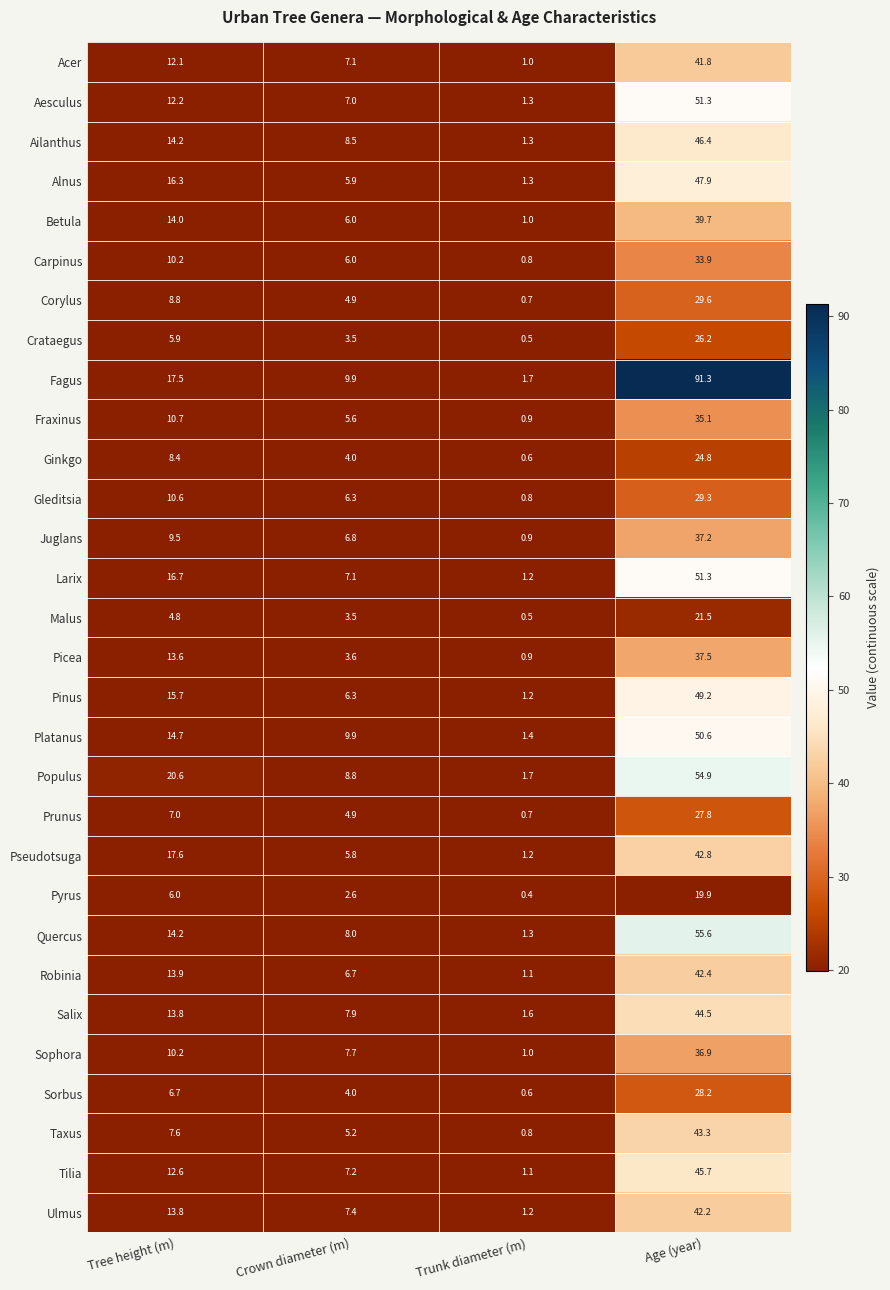

Which category has the highest value across all series?

Age (year)